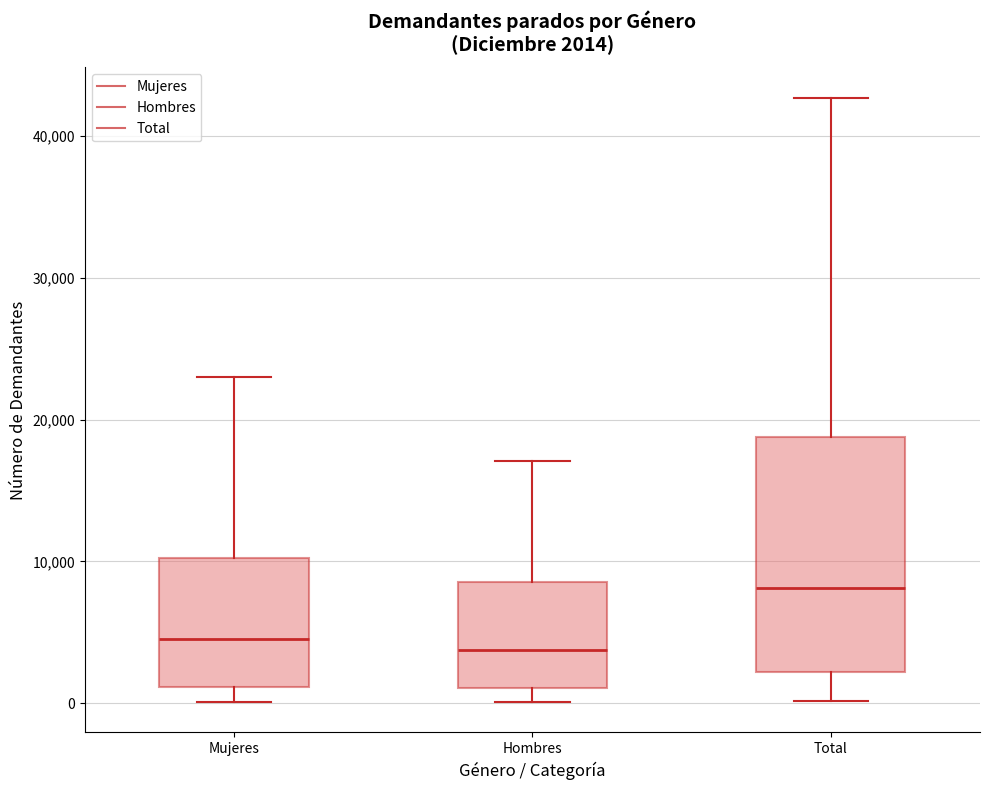

Which box is the tallest, from its lower edge to its upper edge?

Total